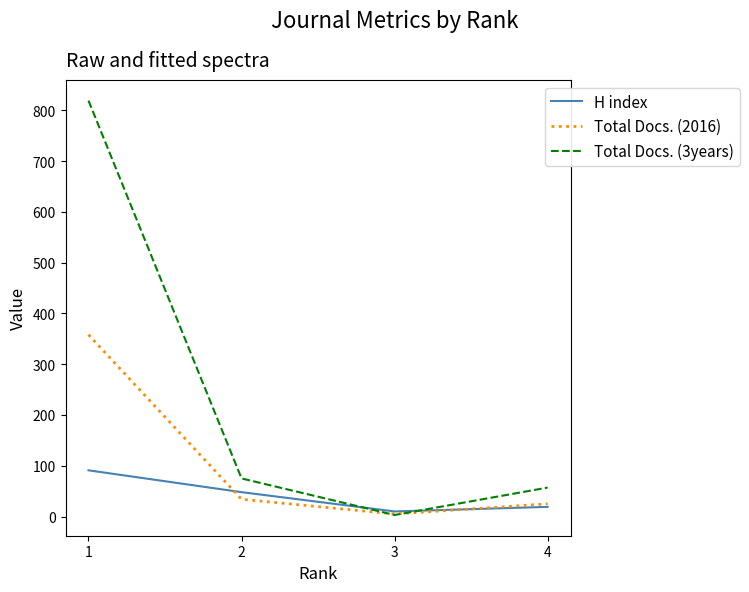

At which category is the sum across all series the highest?

1